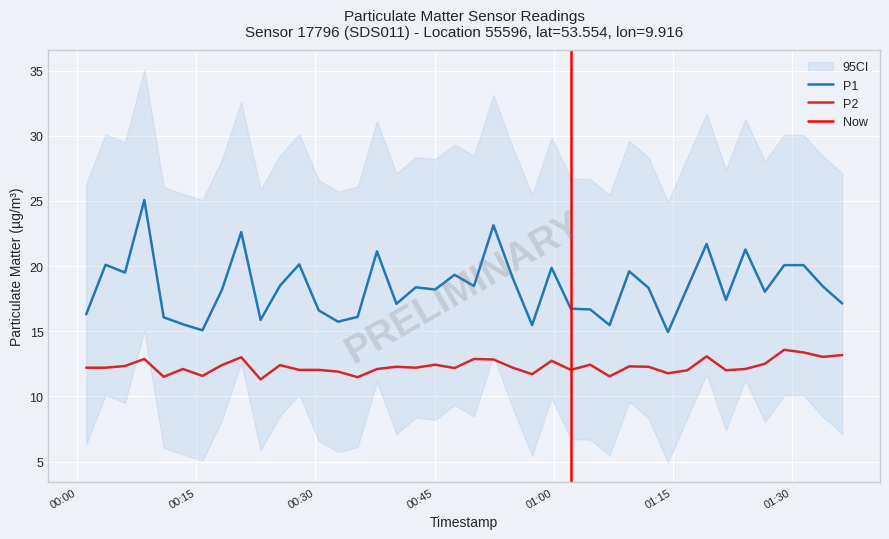

What is the difference between the maximum and second lowest values in the P2 series?

2.1